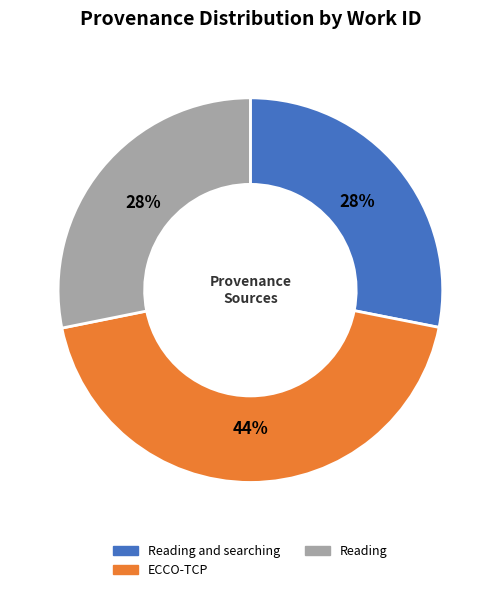

What percentage is the Reading and searching slice, to the nearest percent?

28%